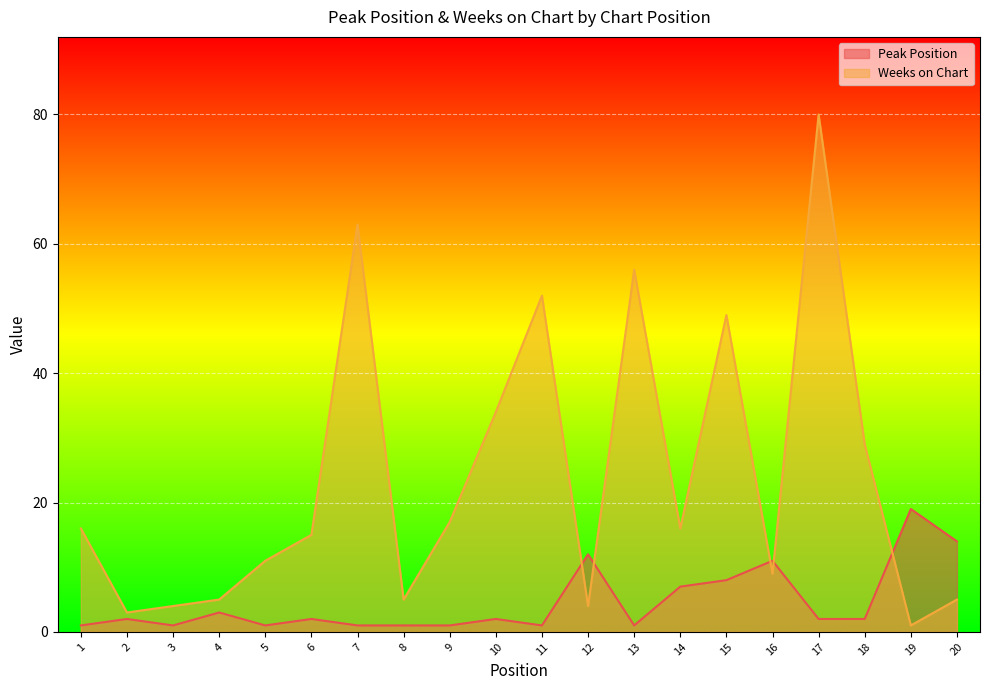

How many intersections are there between Weeks on Chart and Peak Position?

5